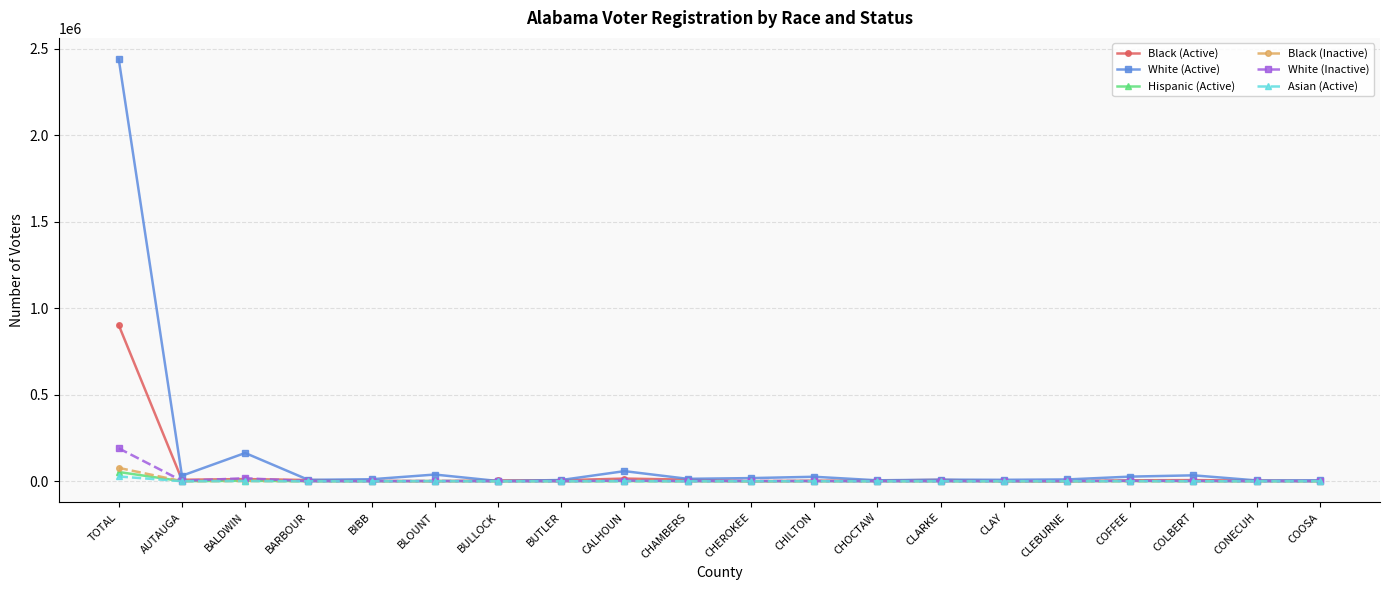

What position from the left is CALHOUN?

9